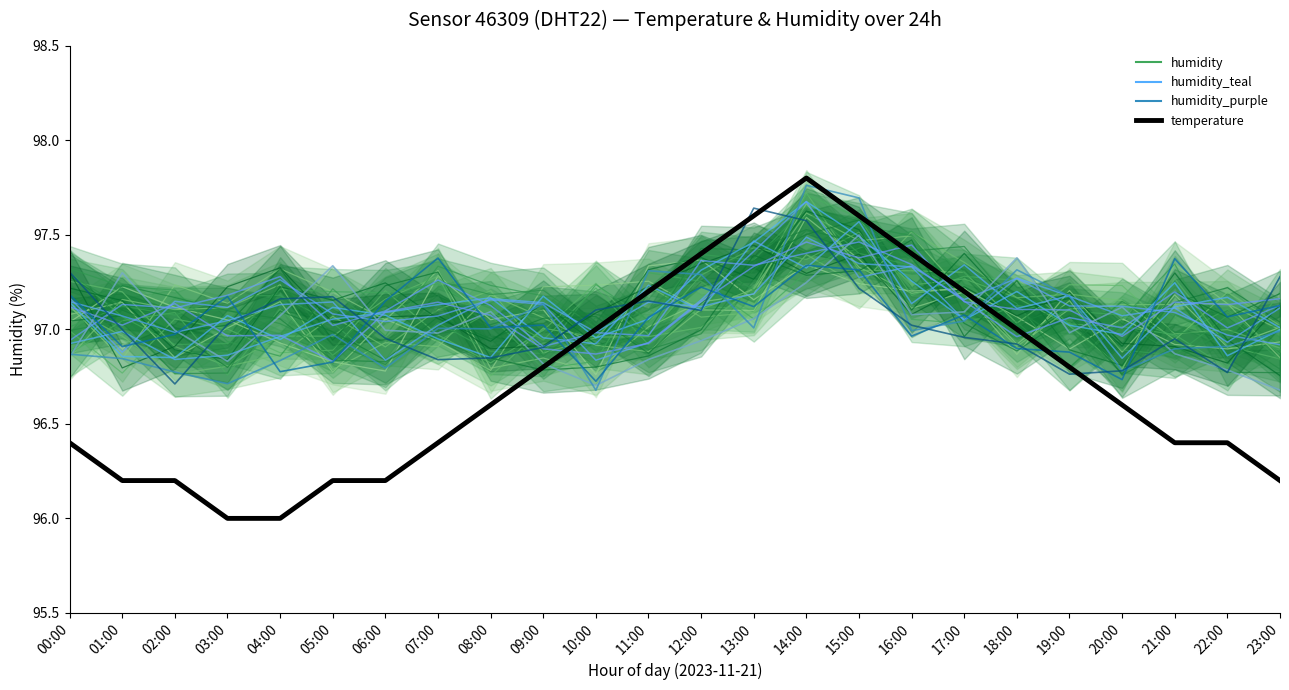

What is the average value of the humidity_teal series?

97.1